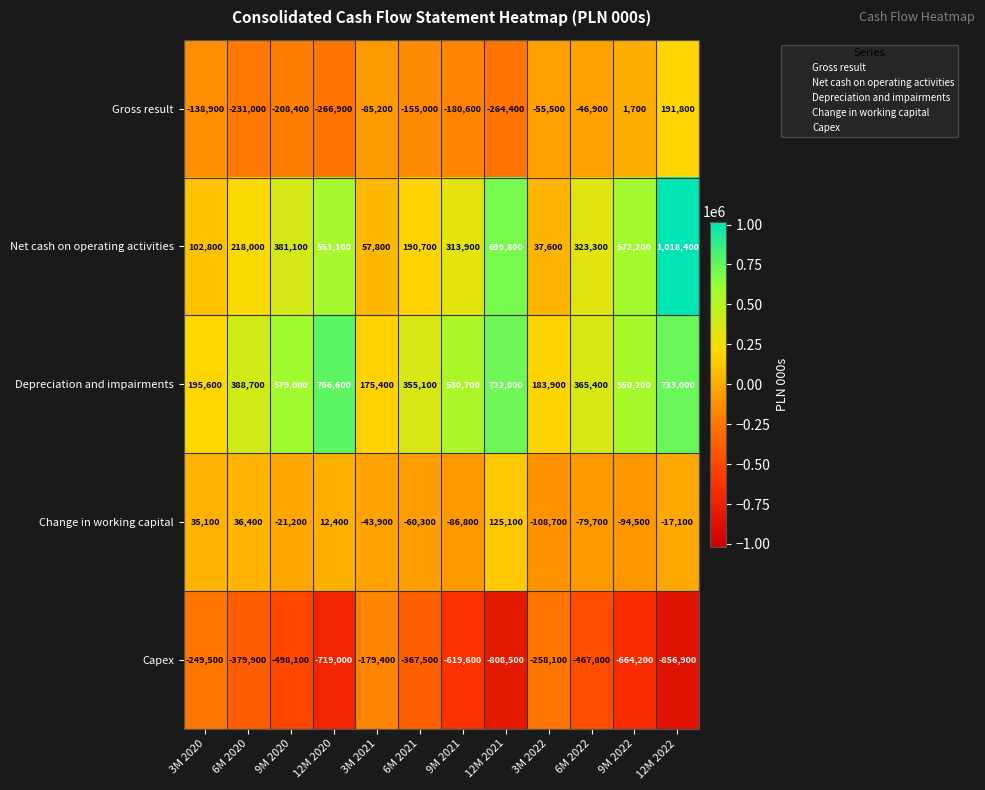

Where does the Net cash on operating activities series first go above 323300?

9M 2020